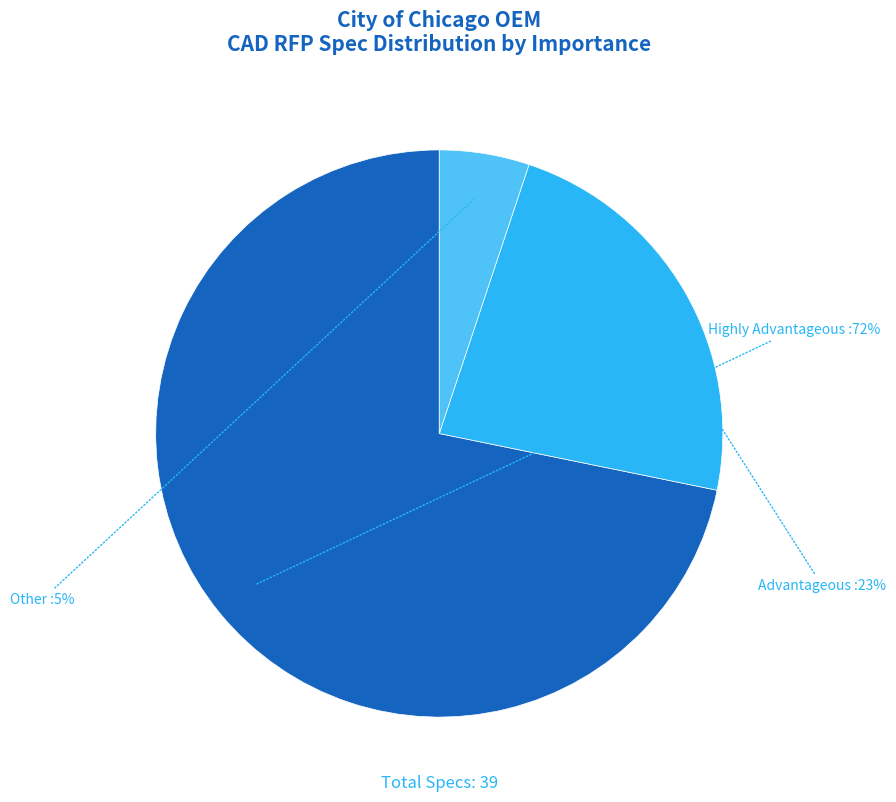

How many slices are in this pie chart?

3